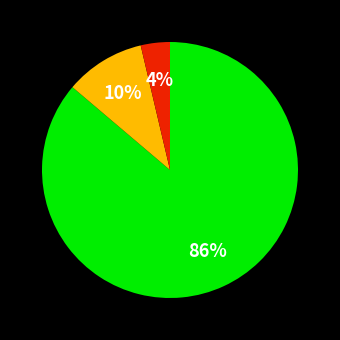

Does any single category account for the majority?

Yes